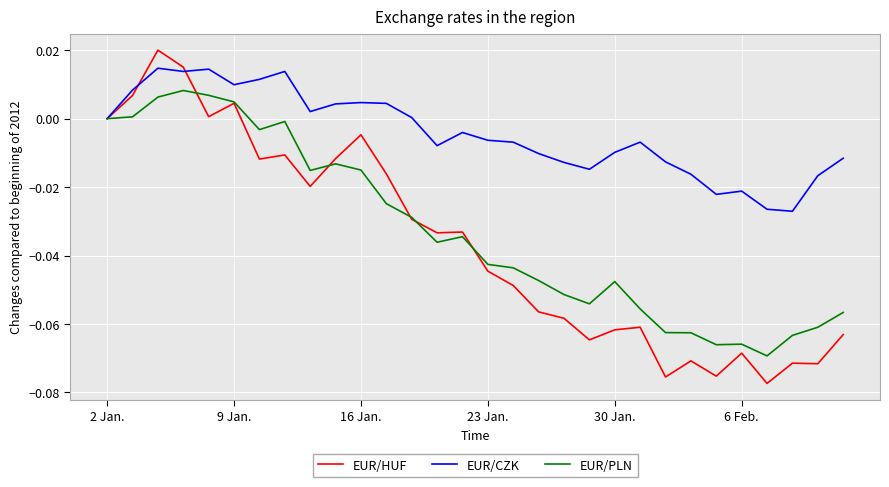

Which series has the largest total across all categories?

EUR/CZK